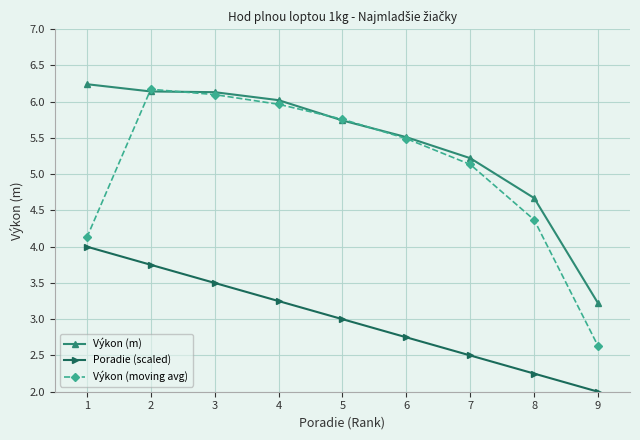

What is the value of the Výkon (moving avg) point at the 2nd from the left?

6.2